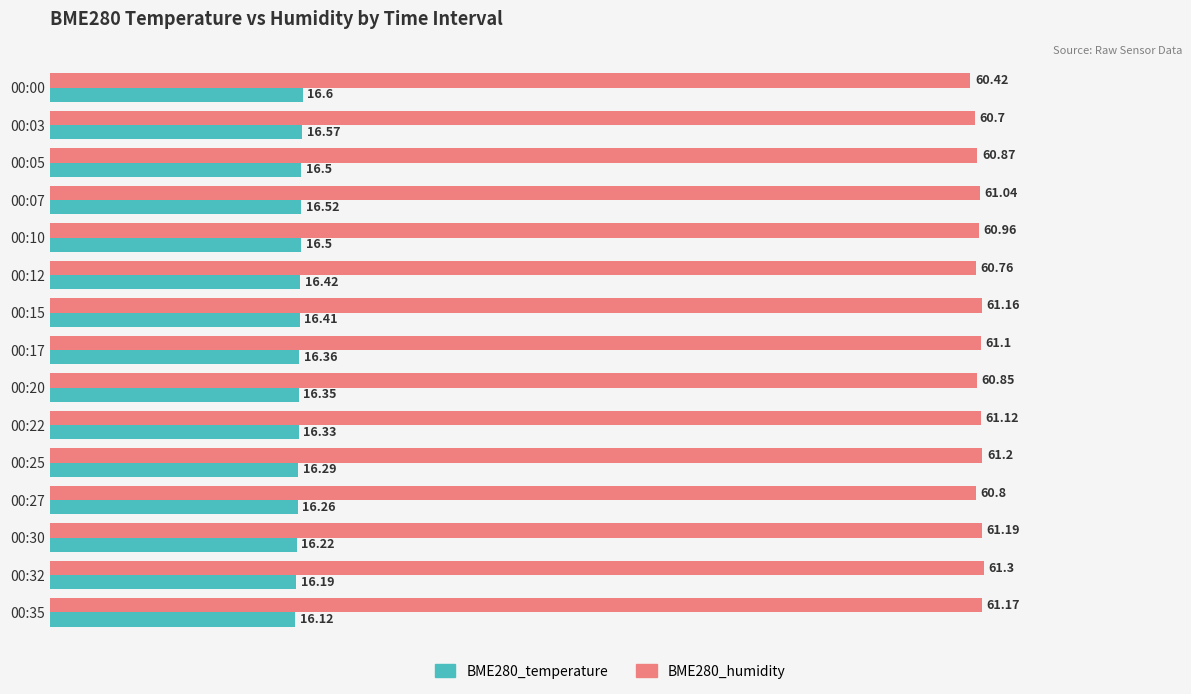

What is the average value of the BME280_humidity series?

61.0